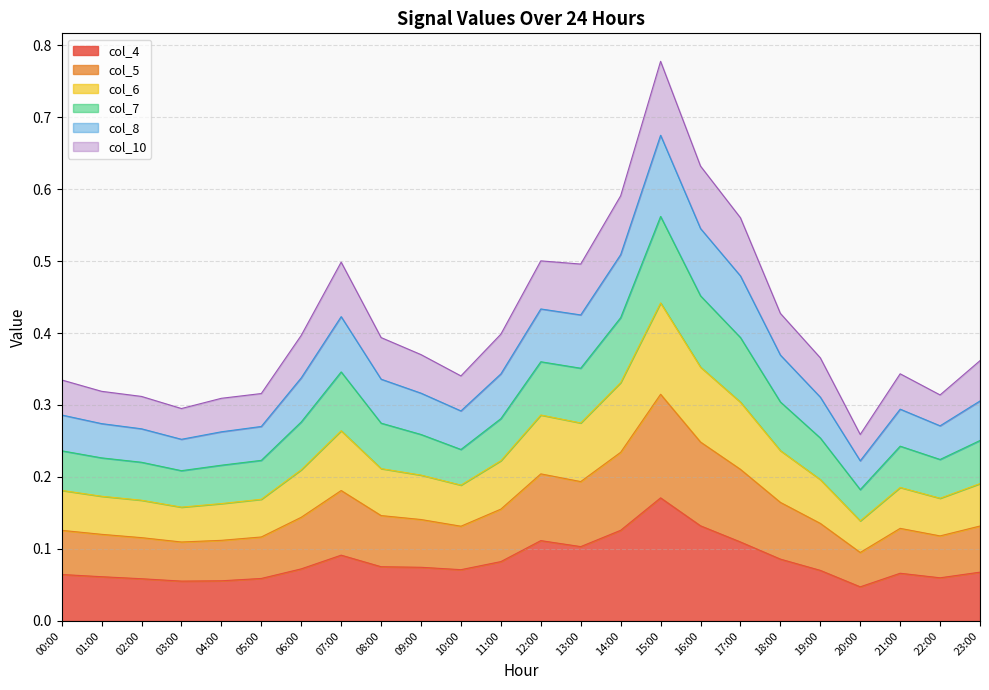

What is the total value across all series at 07:00?

0.5